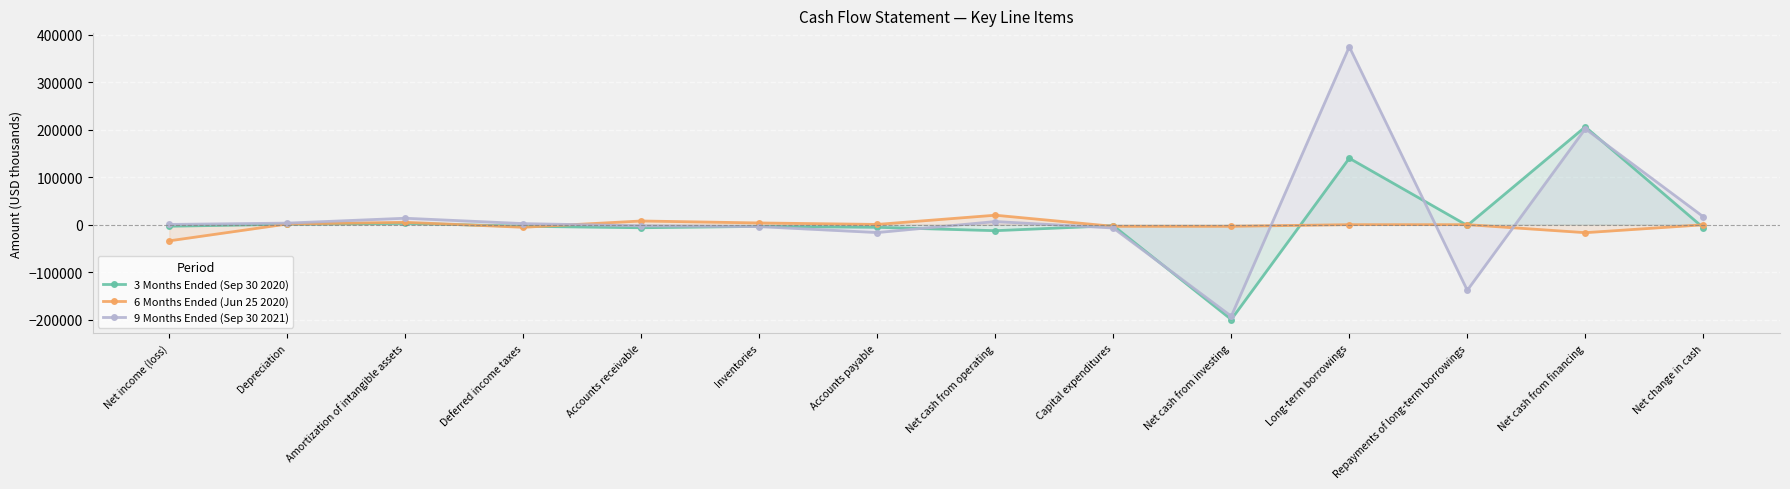

What is the maximum value for 3 Months Ended (Sep 30 2020)?

206111